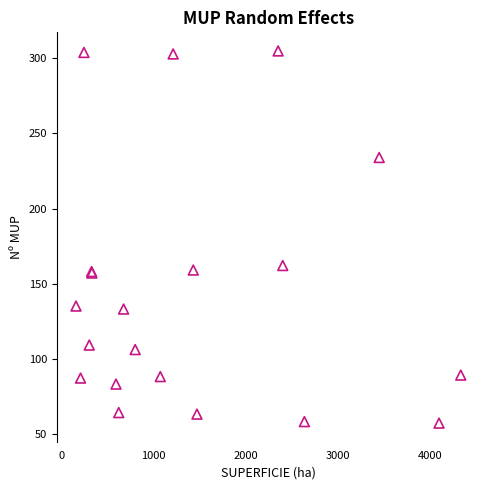

What Y value in the scatter plot is closest to 181?

162